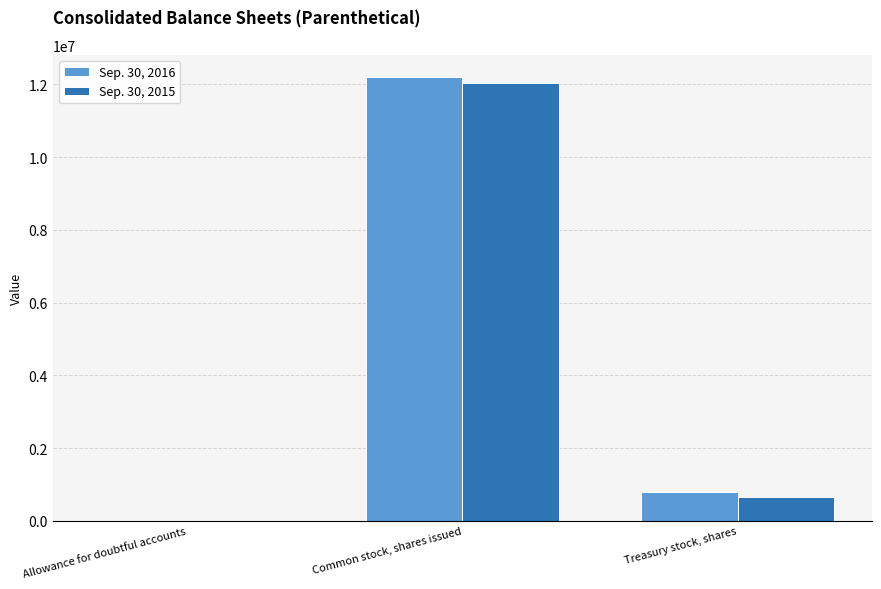

Are the bars grouped side by side (vs. stacked)?

Yes